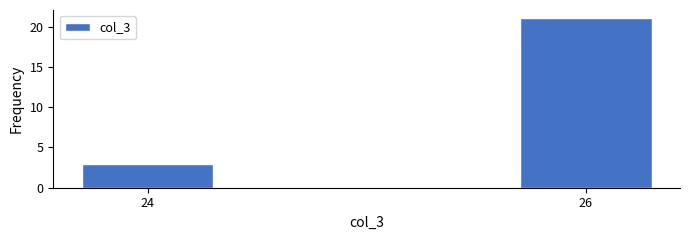

Reading left to right, list all the values displayed in this chart.

3	21